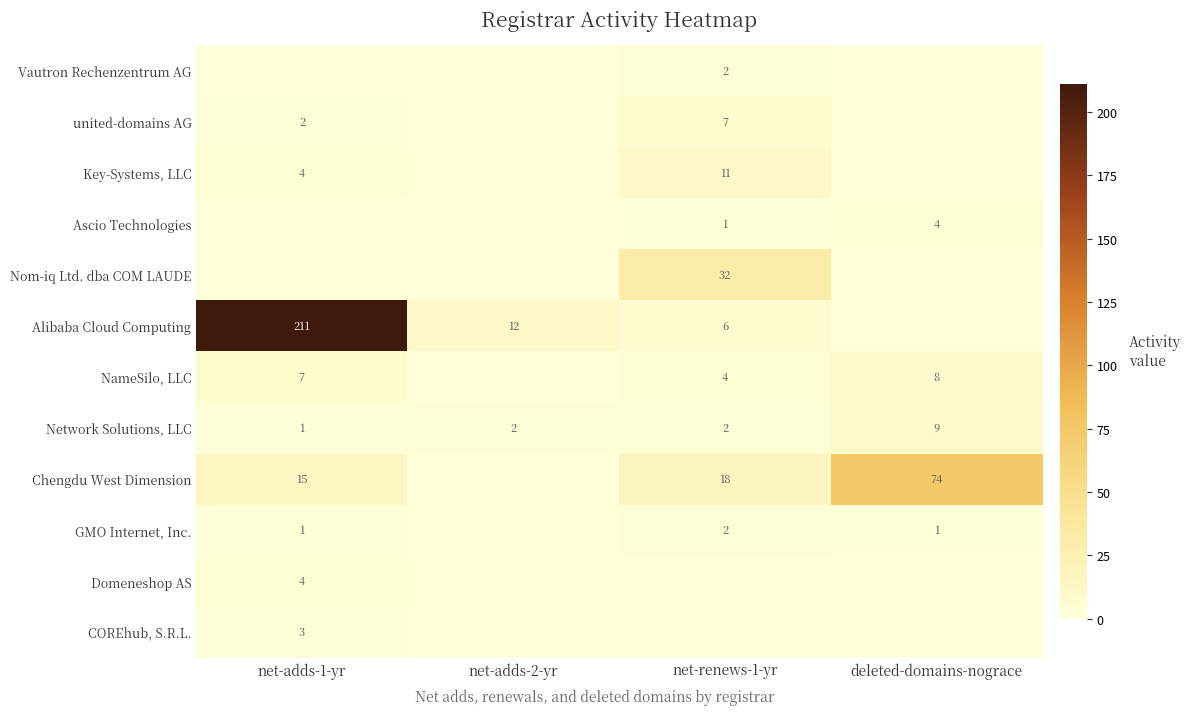

Is the value of Chengdu West Dimension at net-renews-1-yr greater than the value of Network Solutions, LLC at net-renews-1-yr?

Yes